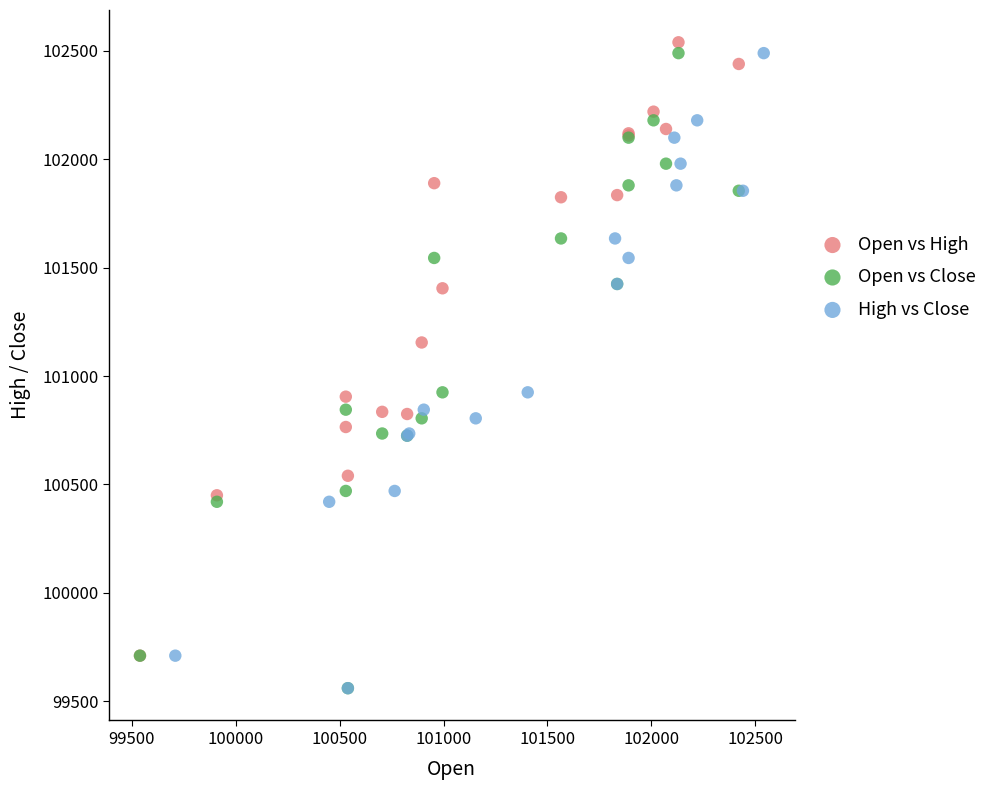

What are all the series names shown in the legend?

Open vs High, Open vs Close, High vs Close